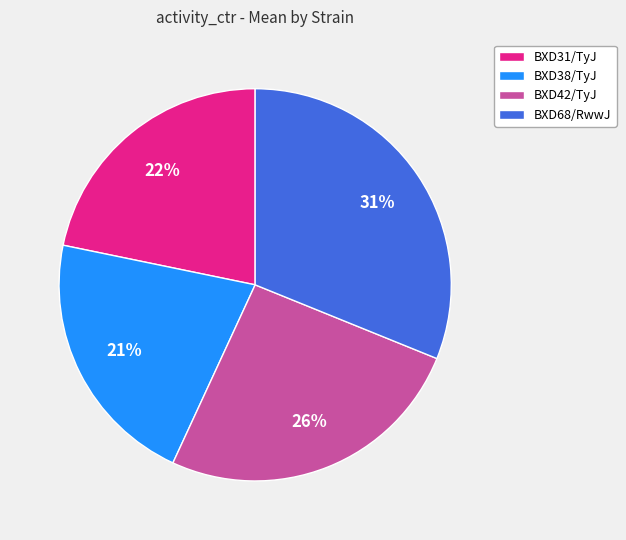

What is the ratio of the value at BXD38/TyJ to the value at BXD68/RwwJ?

0.7